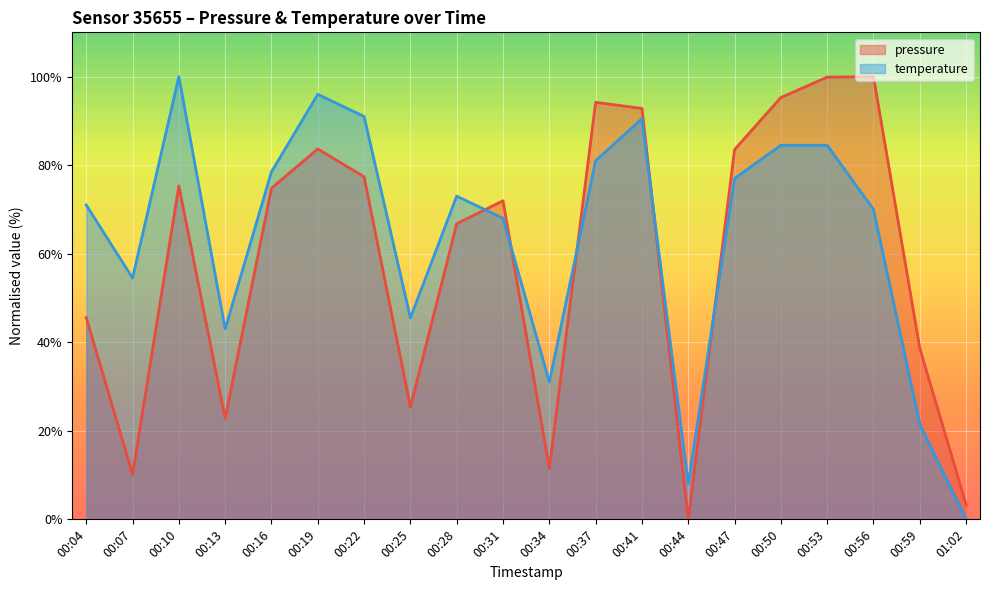

Which series has the largest range (max minus min)?

pressure